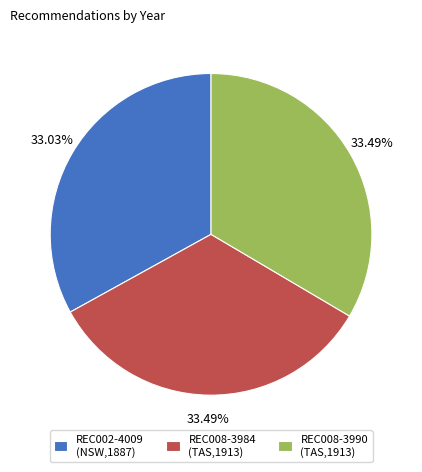

The REC008-3990 slice represents 42% of the pie. True or false?

False